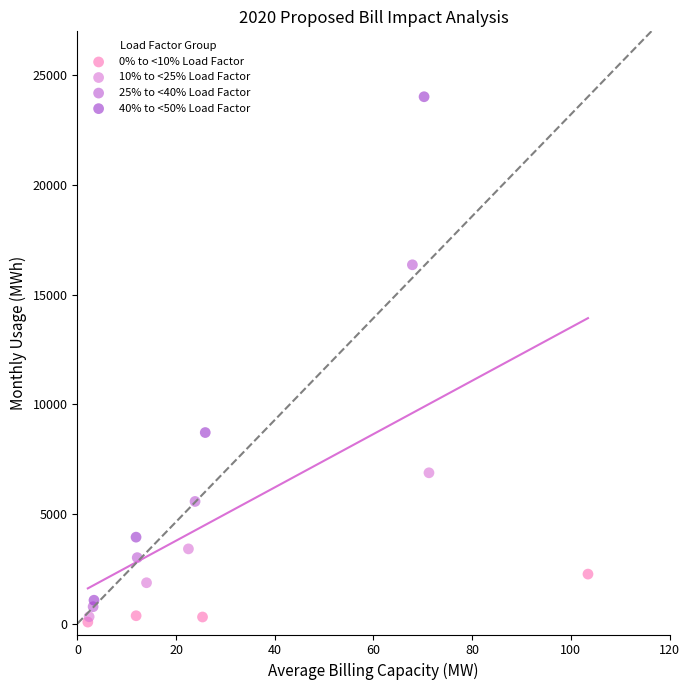

Which series reaches the maximum Y coordinate?

40% to <50% Load Factor